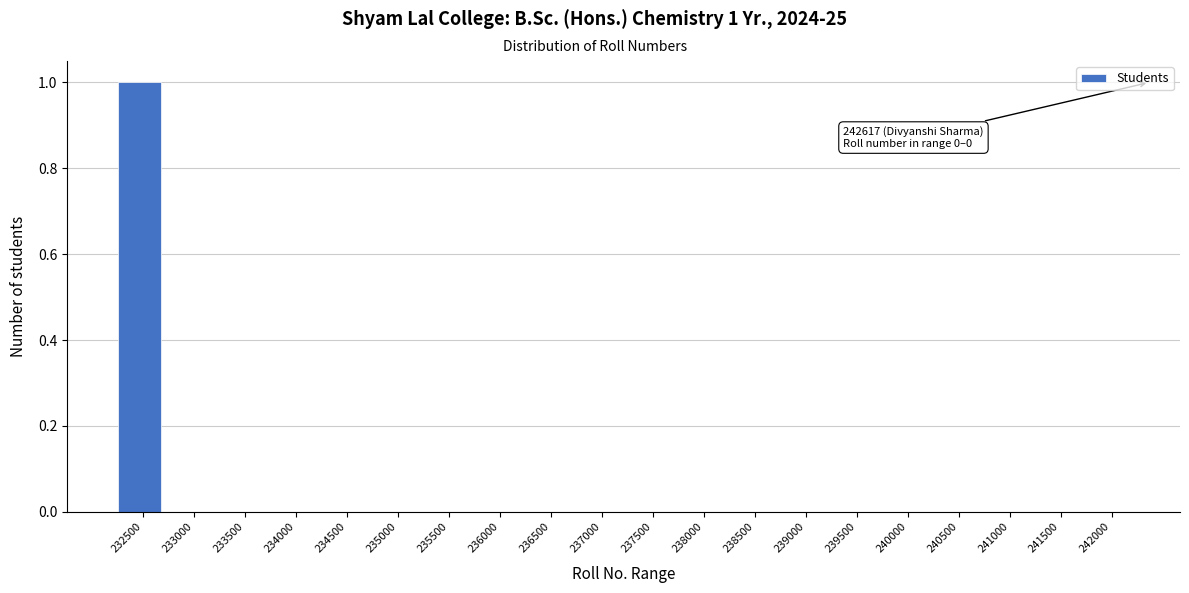

Reading left to right, list all the values displayed in this chart.

232500=1	233000=0	233500=0	234000=0	234500=0	235000=0	235500=0	236000=0	236500=0	237000=0	237500=0	238000=0	238500=0	239000=0	239500=0	240000=0	240500=0	241000=0	241500=0	242000=0